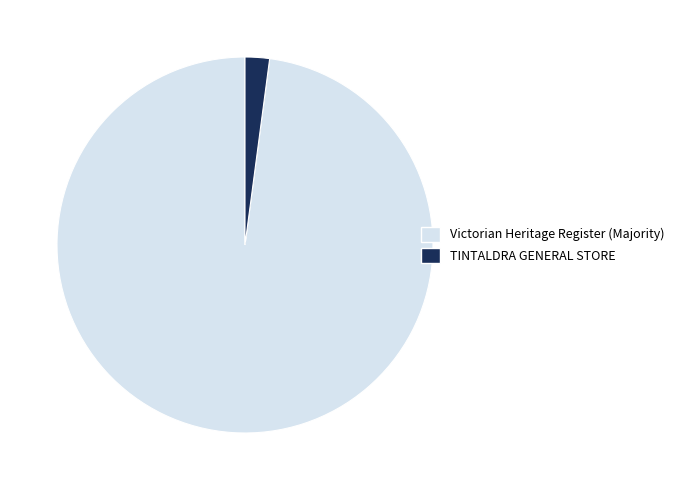

The TINTALDRA GENERAL STORE slice represents 9% of the pie. True or false?

False